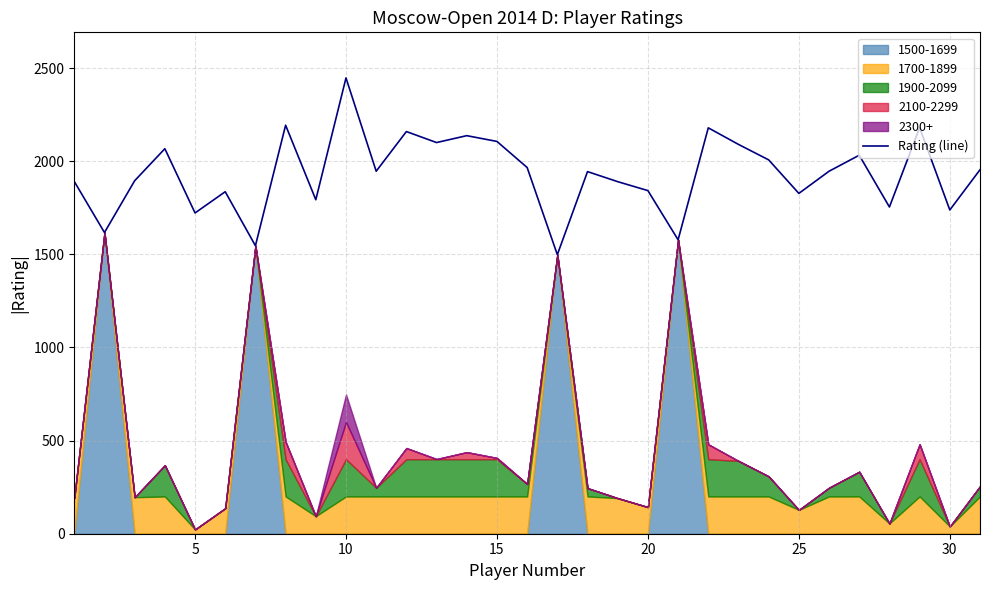

The value of Rating (line) at 20 is 1085. True or false?

False